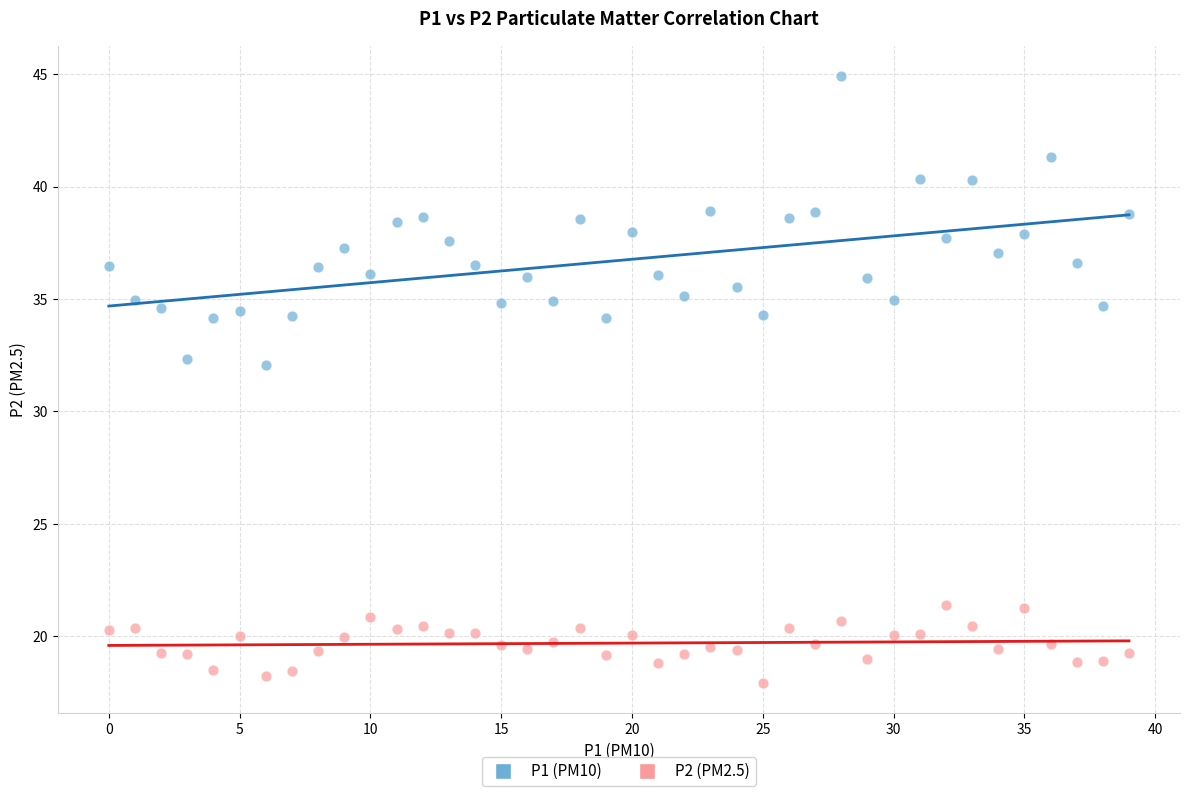

Which series has the widest spread of Y values?

P1 (PM10)